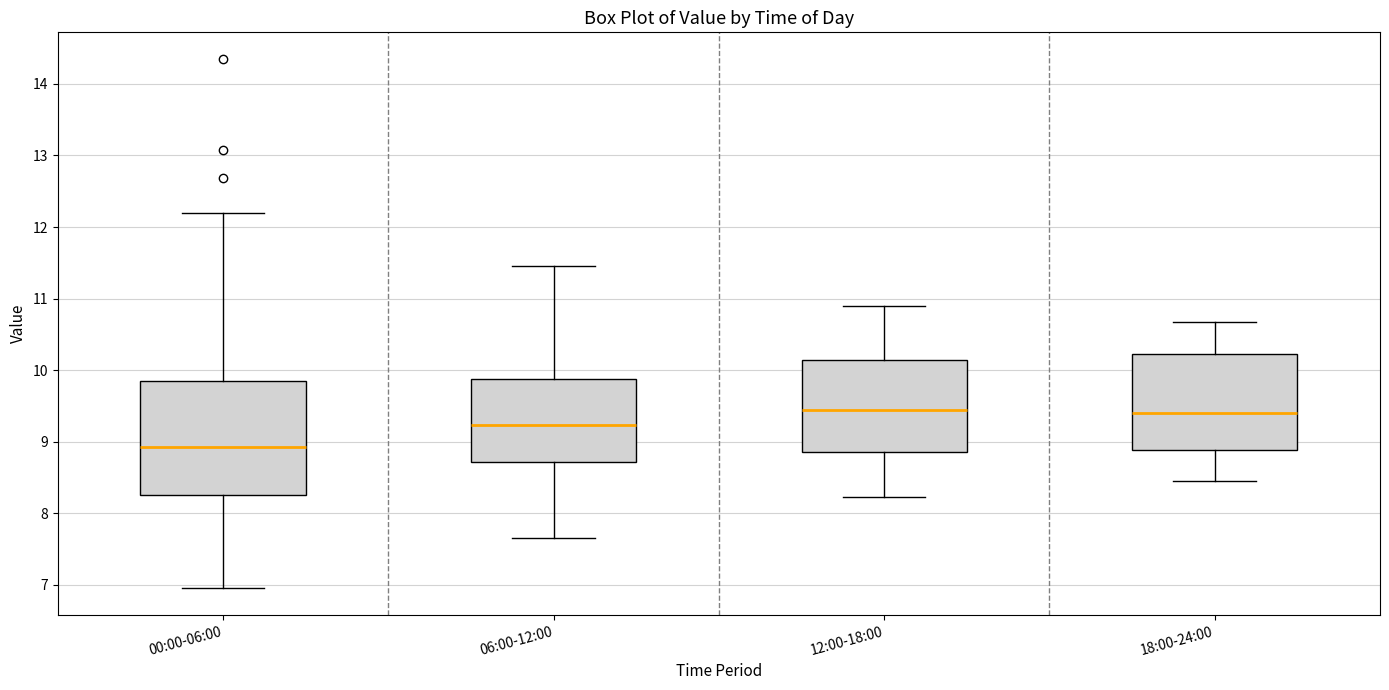

Which box is the tallest, from its lower edge to its upper edge?

00:00-06:00